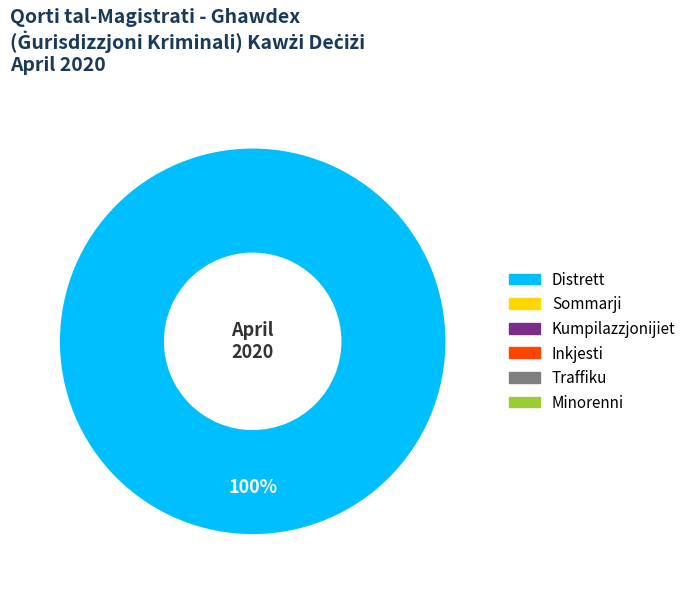

Is Distrett the majority of the pie?

Yes